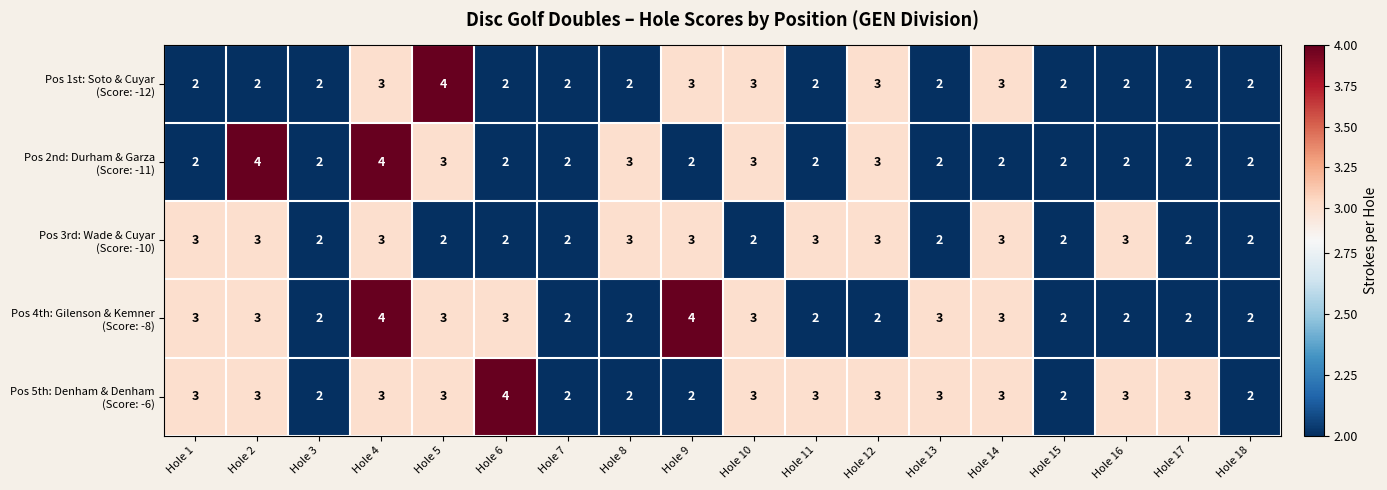

What is the total value across all series at Hole 5?

15